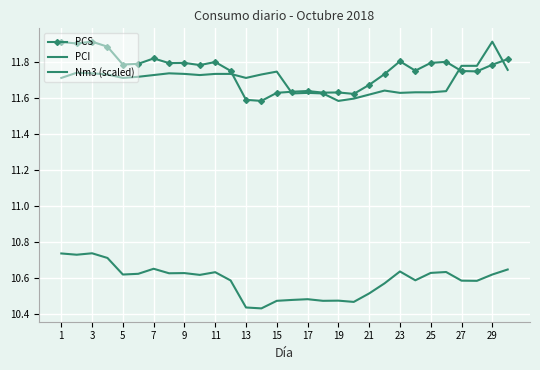

List the series in order of their peak value, lowest first.

PCI, PCS, Nm3 (scaled)